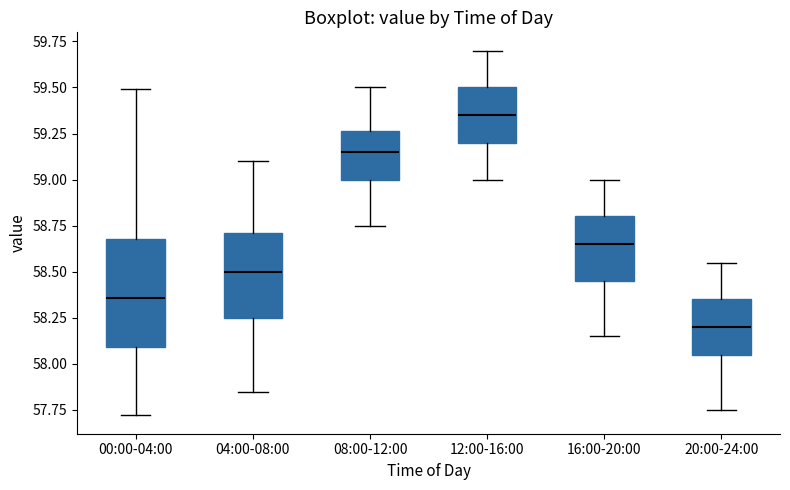

Reading left to right, read every box against the y-axis: the position of its median line, the range the box covers, and the ends of its whiskers. The values are not printed on the chart, so give them approximately, as read against the axis.

00:00-04:00: median 58.35, box 58.10 to 58.70, whiskers 57.70 to 59.50
04:00-08:00: median 58.50, box 58.25 to 58.70, whiskers 57.85 to 59.10
08:00-12:00: median 59.15, box 59.00 to 59.25, whiskers 58.75 to 59.50
12:00-16:00: median 59.35, box 59.20 to 59.50, whiskers 59.00 to 59.70
16:00-20:00: median 58.65, box 58.45 to 58.80, whiskers 58.15 to 59.00
20:00-24:00: median 58.20, box 58.05 to 58.35, whiskers 57.75 to 58.55